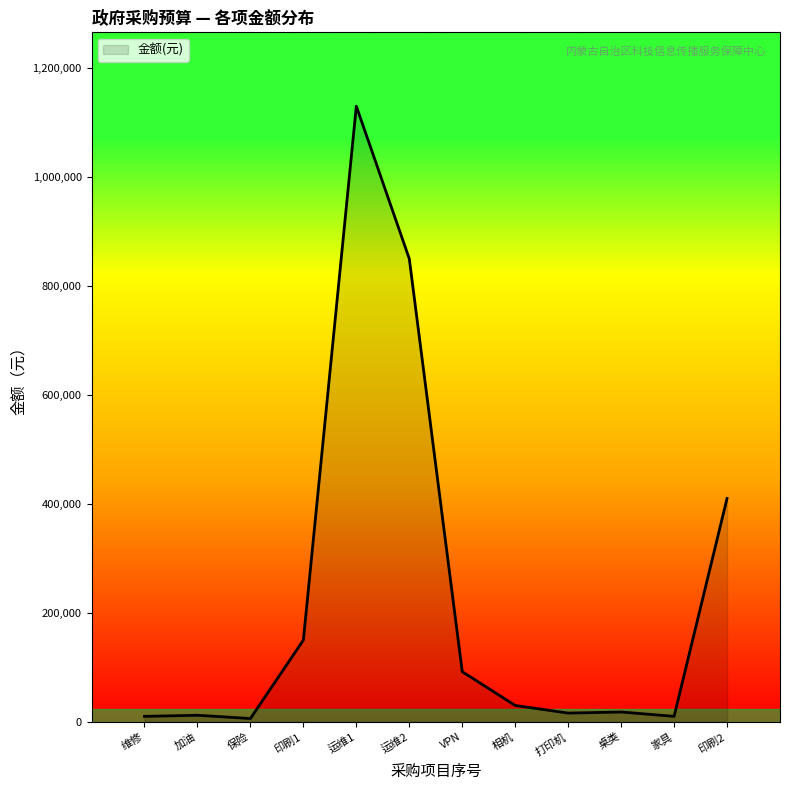

The value at 运维2 is 850000. True or false?

True